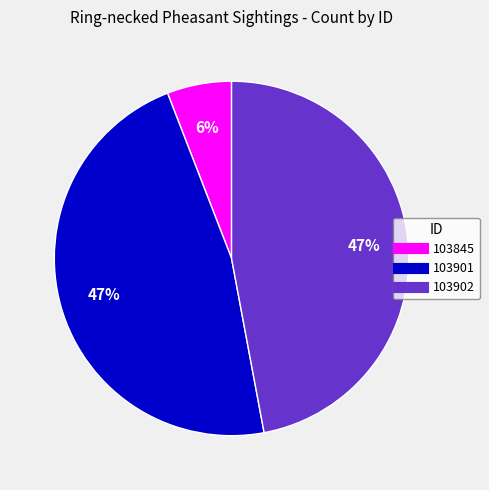

Count the number of slices in the pie.

3